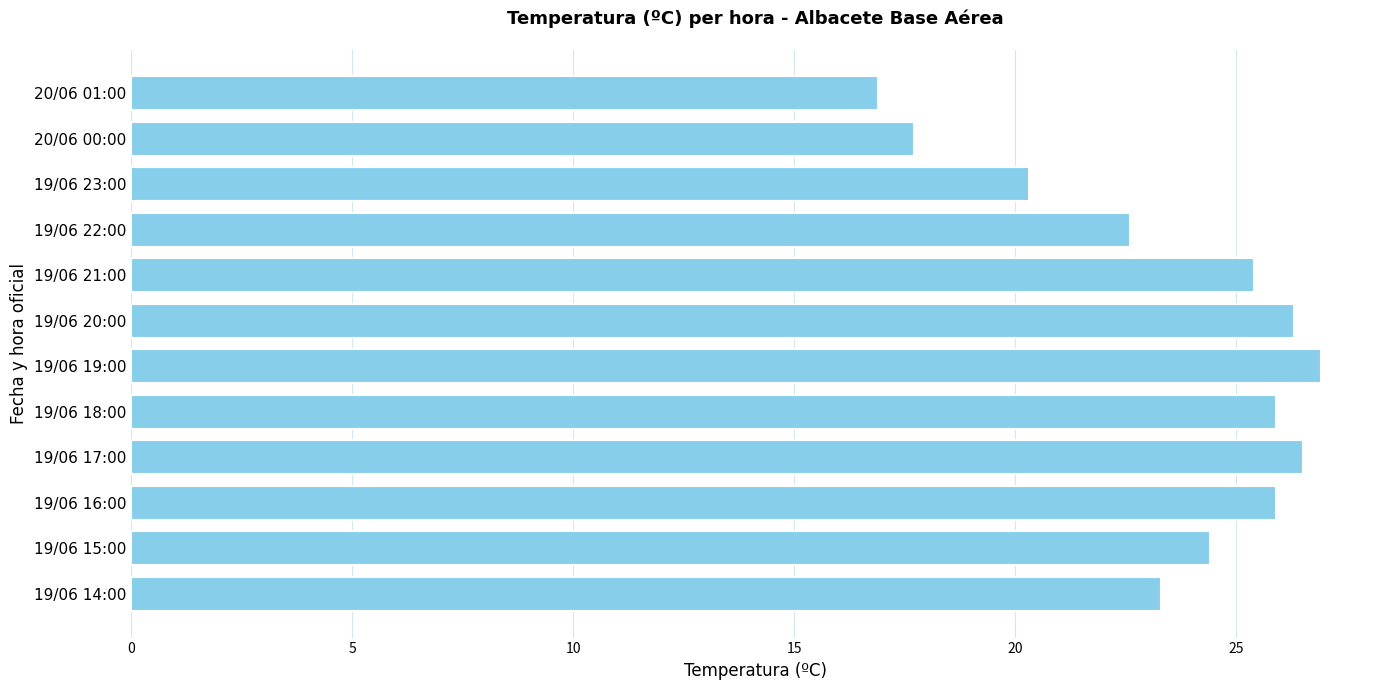

The value at 19/06 18:00 is 14.7. True or false?

False